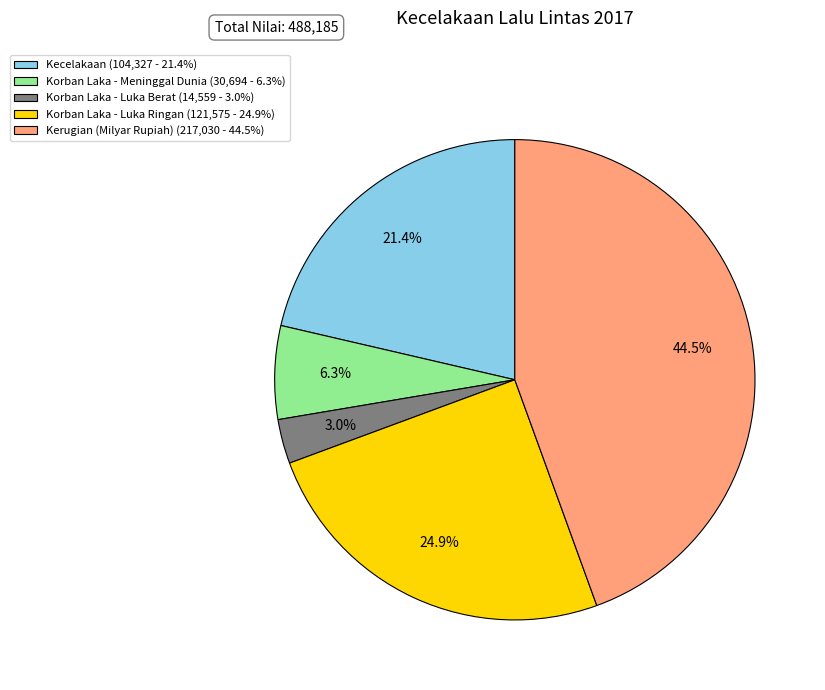

What portion of the pie excludes Korban Laka - Meninggal Dunia (30,694 - 6.3%)?

93.7%